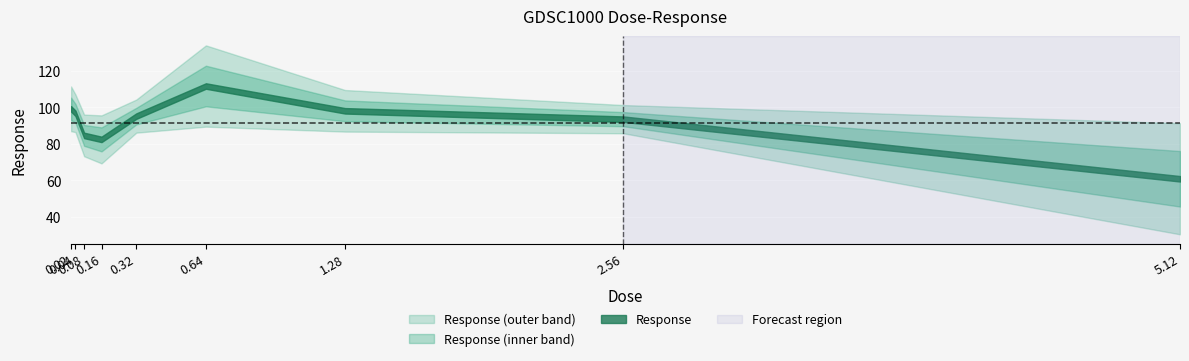

Approximately how many times larger is the value at 0.04 compared to 0.02?

1.0